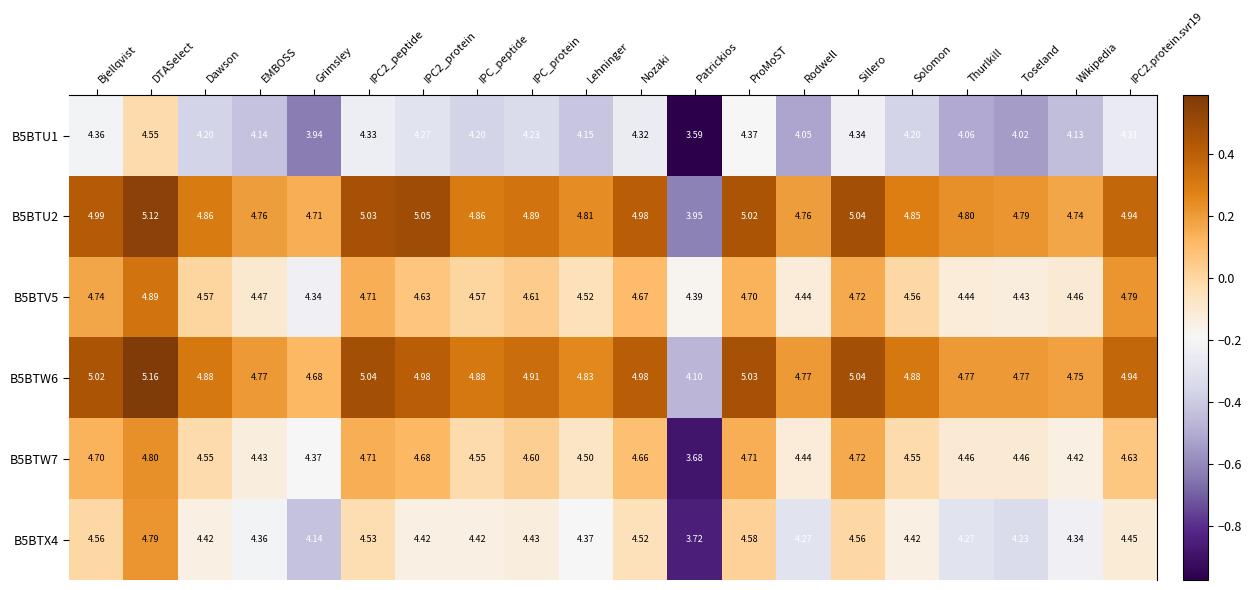

Count the number of data series in this chart.

6